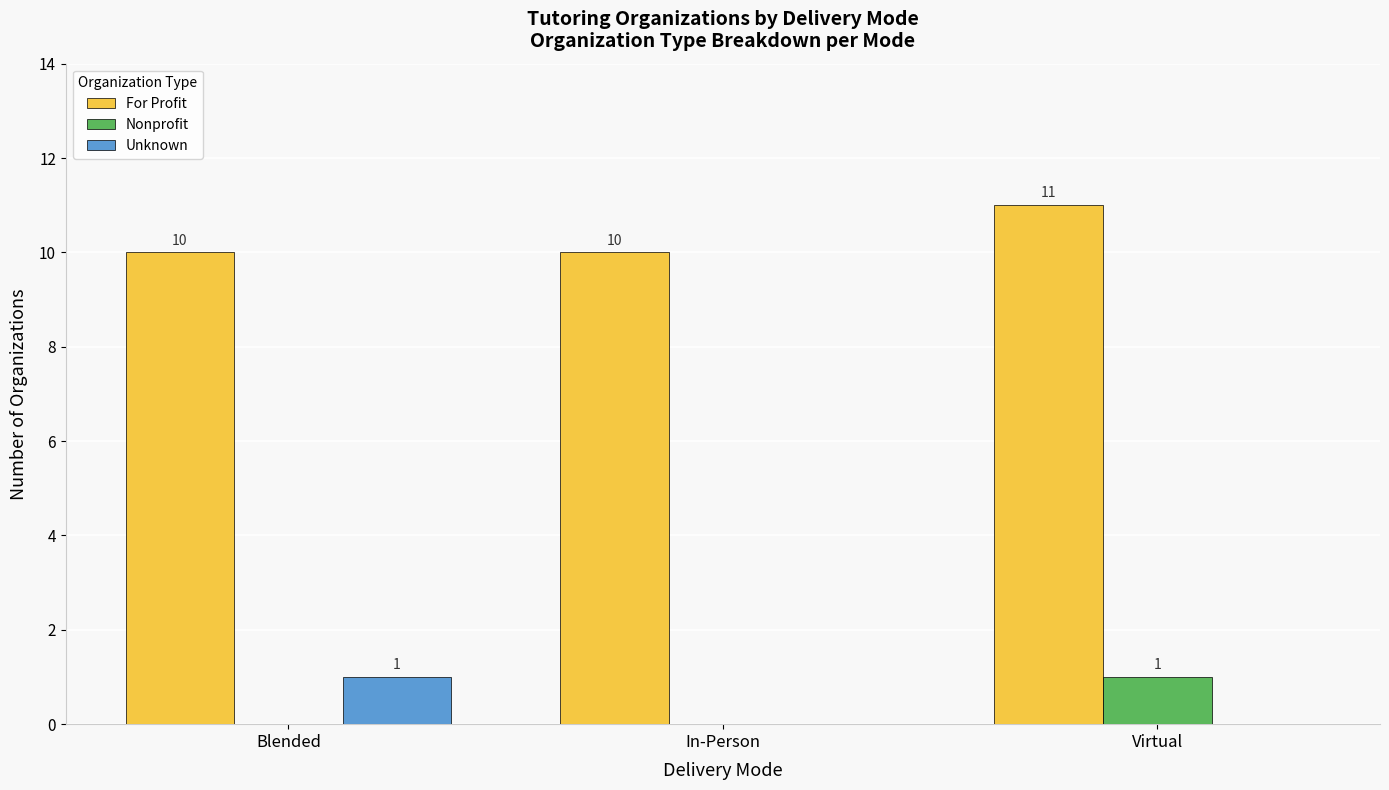

What is the difference between the For Profit values at Virtual and In-Person?

1